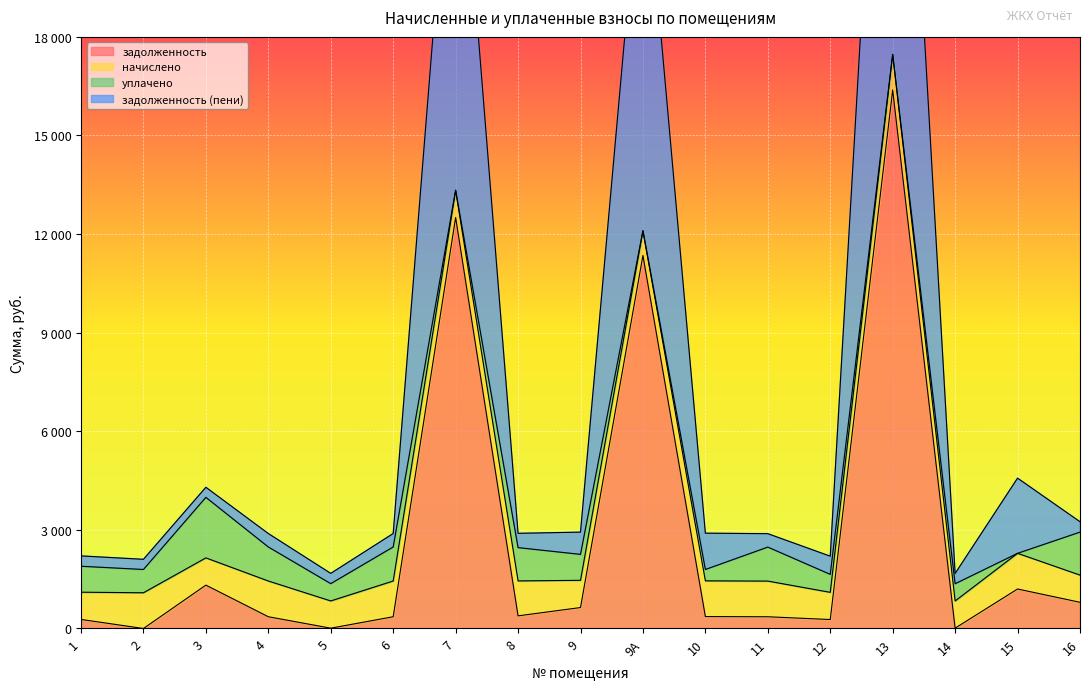

At which category is the sum across all series the highest?

13